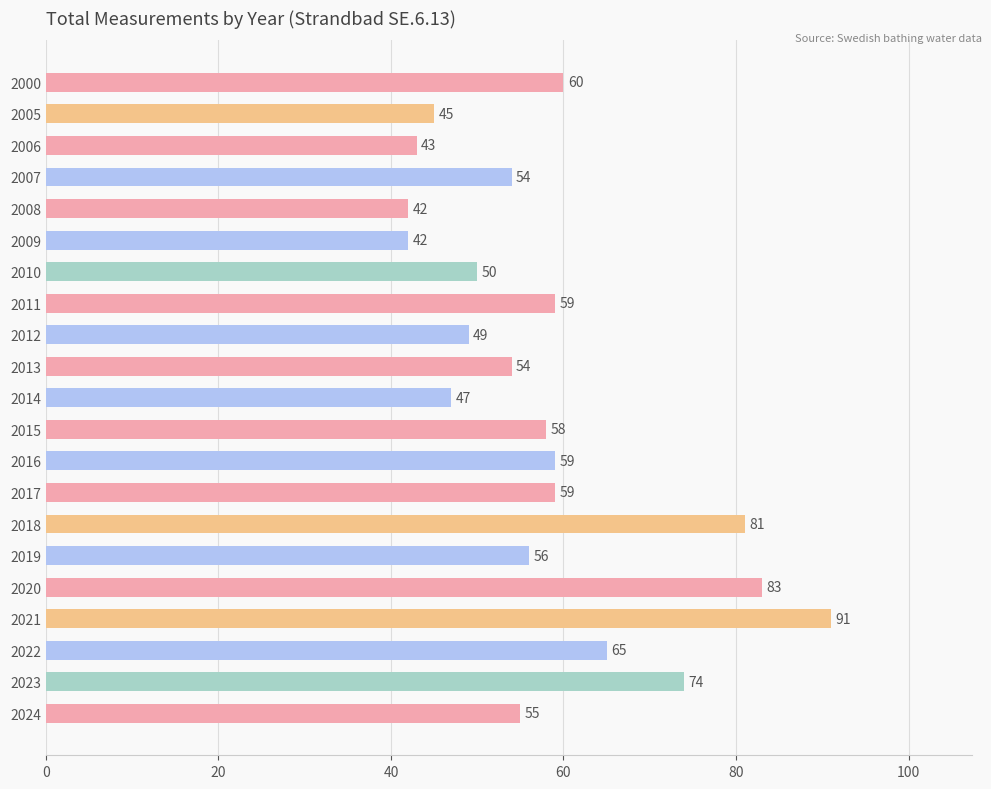

Reading top to bottom, transcribe all the data shown in this chart.

60	45	43	54	42	42	50	59	49	54	47	58	59	59	81	56	83	91	65	74	55